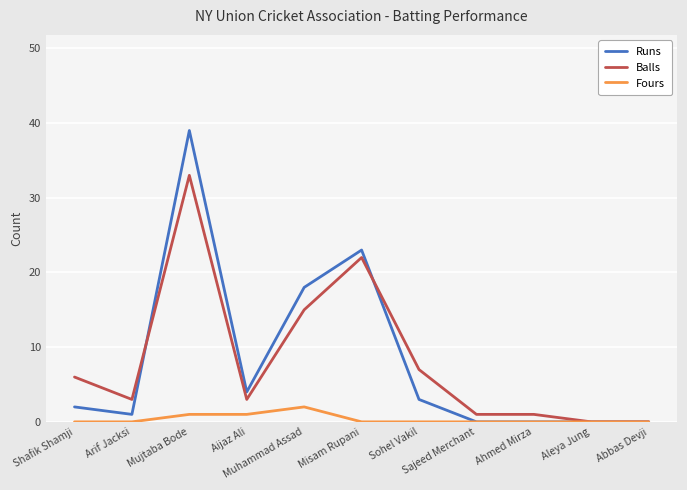

What is the average value of the Balls series?

8